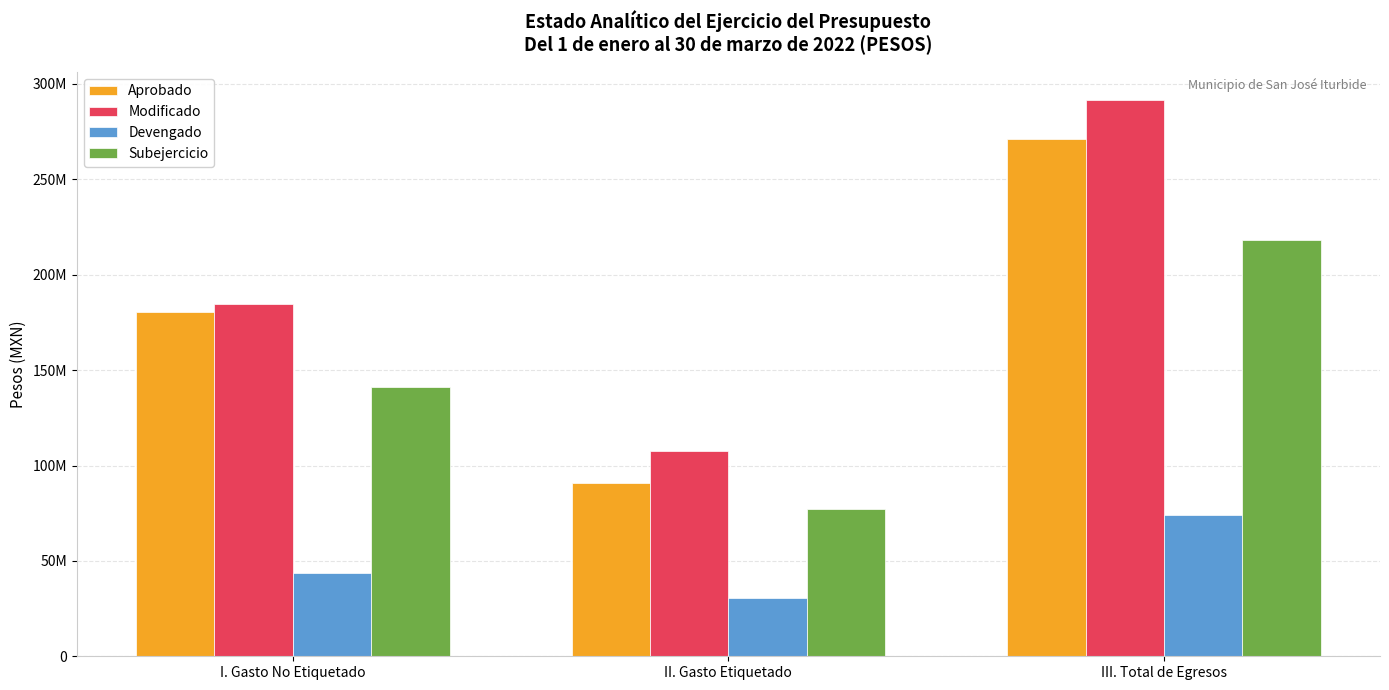

What is the sum of the Subejercicio values at I. Gasto No Etiquetado and III. Total de Egresos?

358837203.4